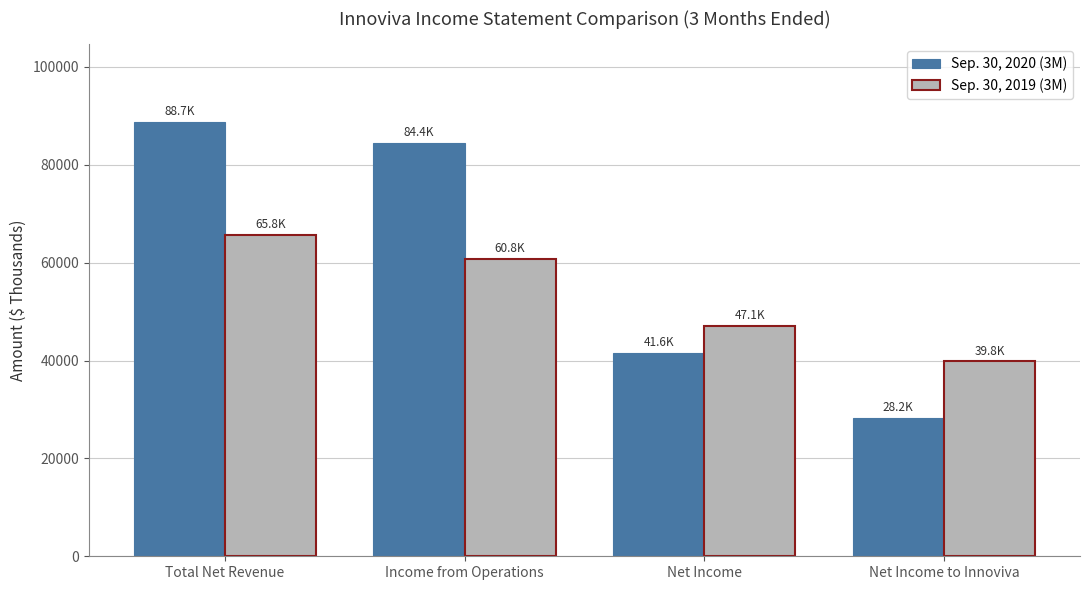

What is the value of the Sep. 30, 2019 (3M) bar at the 3rd from the left?

47051